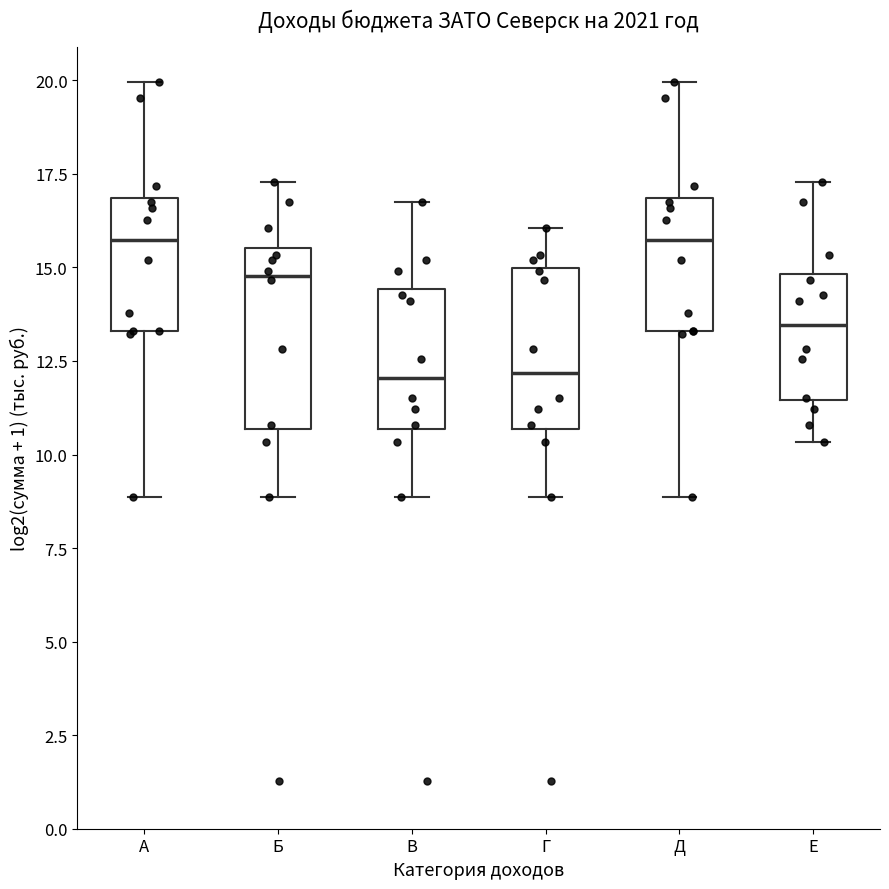

Reading left to right, read every box against the y-axis: the position of its median line, the range the box covers, and the ends of its whiskers. The values are not printed on the chart, so give them approximately, as read against the axis.

А: median 15.5, box 13.5 to 17.0, whiskers 9.0 to 20.0
Б: median 15.0, box 10.5 to 15.5, whiskers 9.0 to 17.5
В: median 12.0, box 10.5 to 14.5, whiskers 9.0 to 17.0
Г: median 12.0, box 10.5 to 15.0, whiskers 9.0 to 16.0
Д: median 15.5, box 13.5 to 17.0, whiskers 9.0 to 20.0
Е: median 13.5, box 11.5 to 15.0, whiskers 10.5 to 17.5